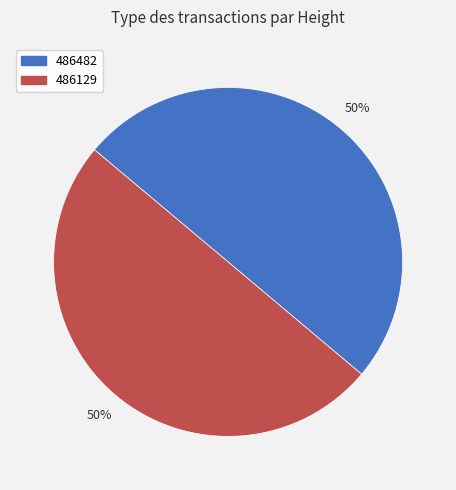

The 486129 slice represents 37% of the pie. True or false?

False